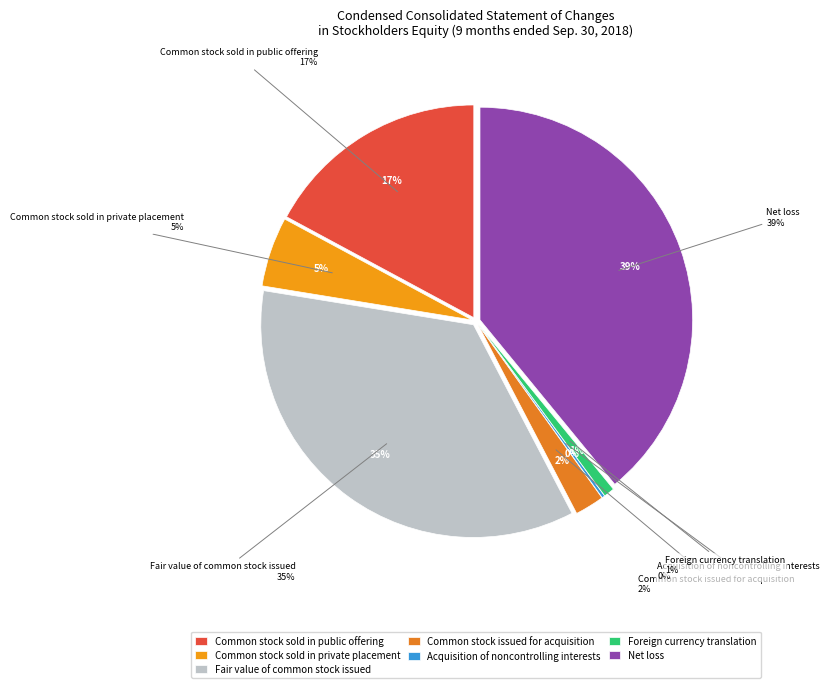

What is the change in value from Common stock issued for acquisition to Foreign currency translation?

-185126